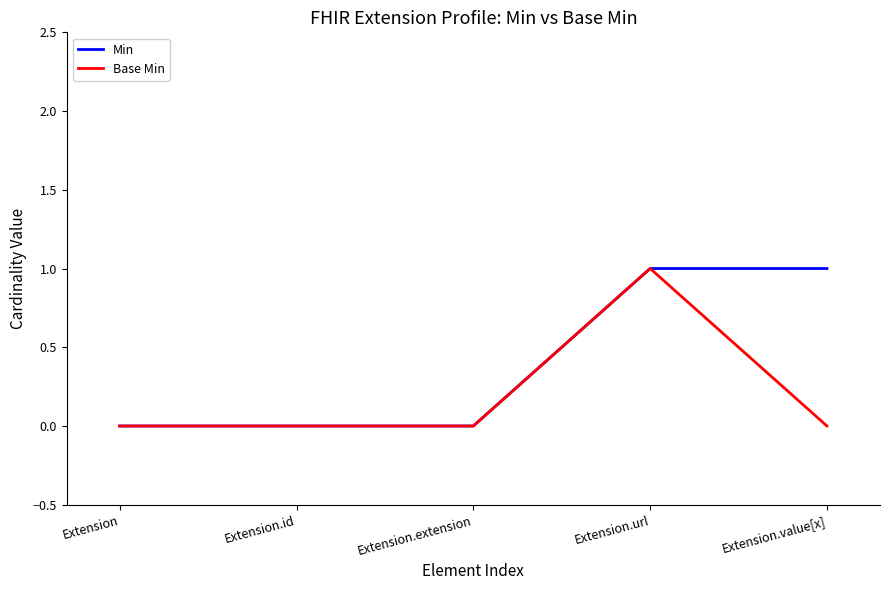

Rank the series at Extension.value[x] from lowest to highest value.

Base Min, Min